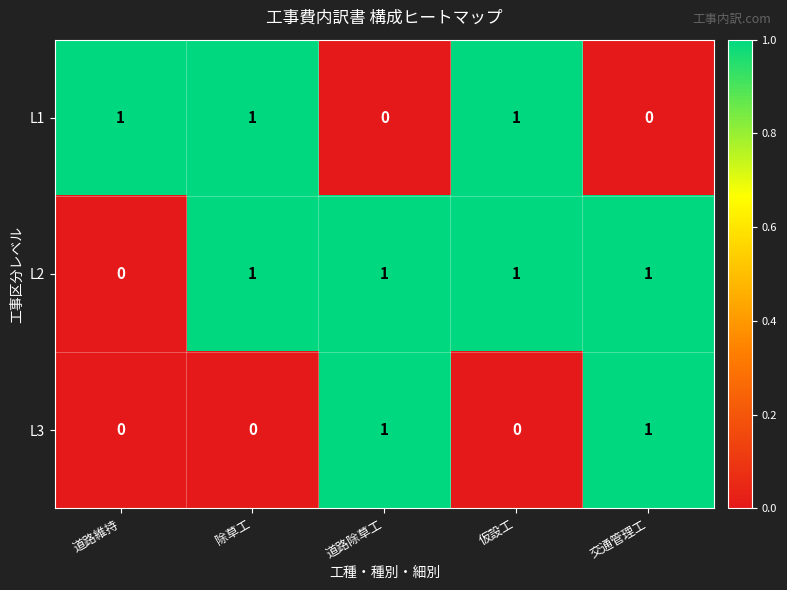

Reading left to right, list all the values displayed in this chart.

L1: 1	1	0	1	0
L2: 0	1	1	1	1
L3: 0	0	1	0	1